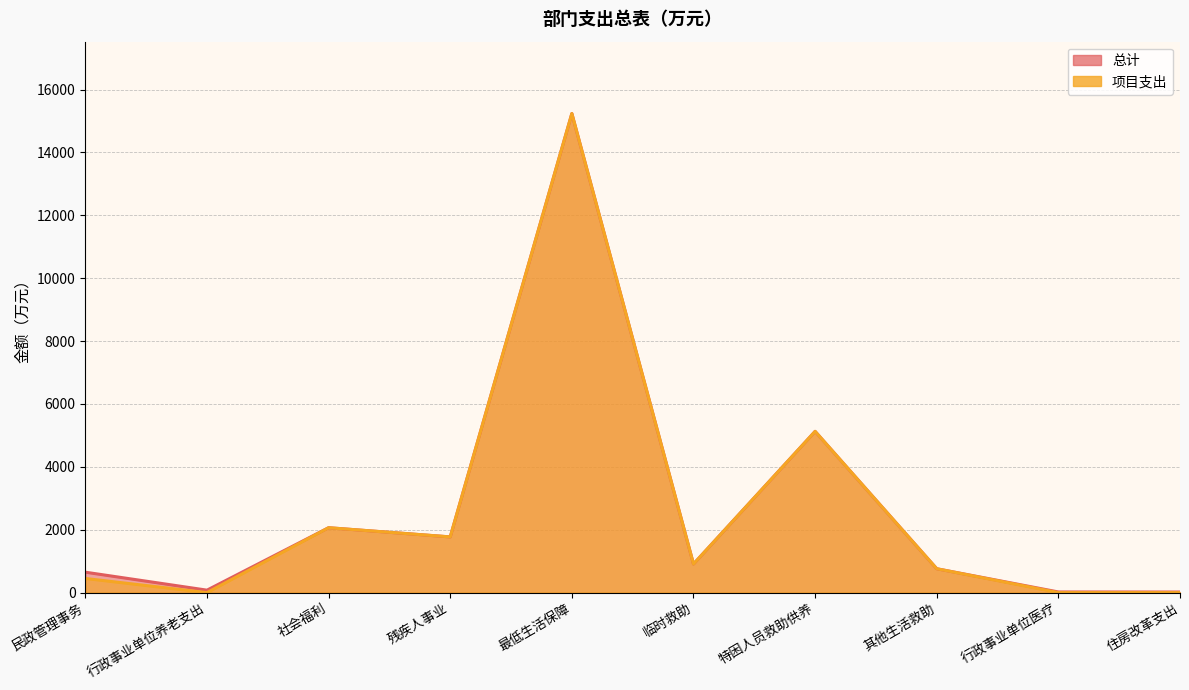

Does the chart have visible grid lines?

Yes